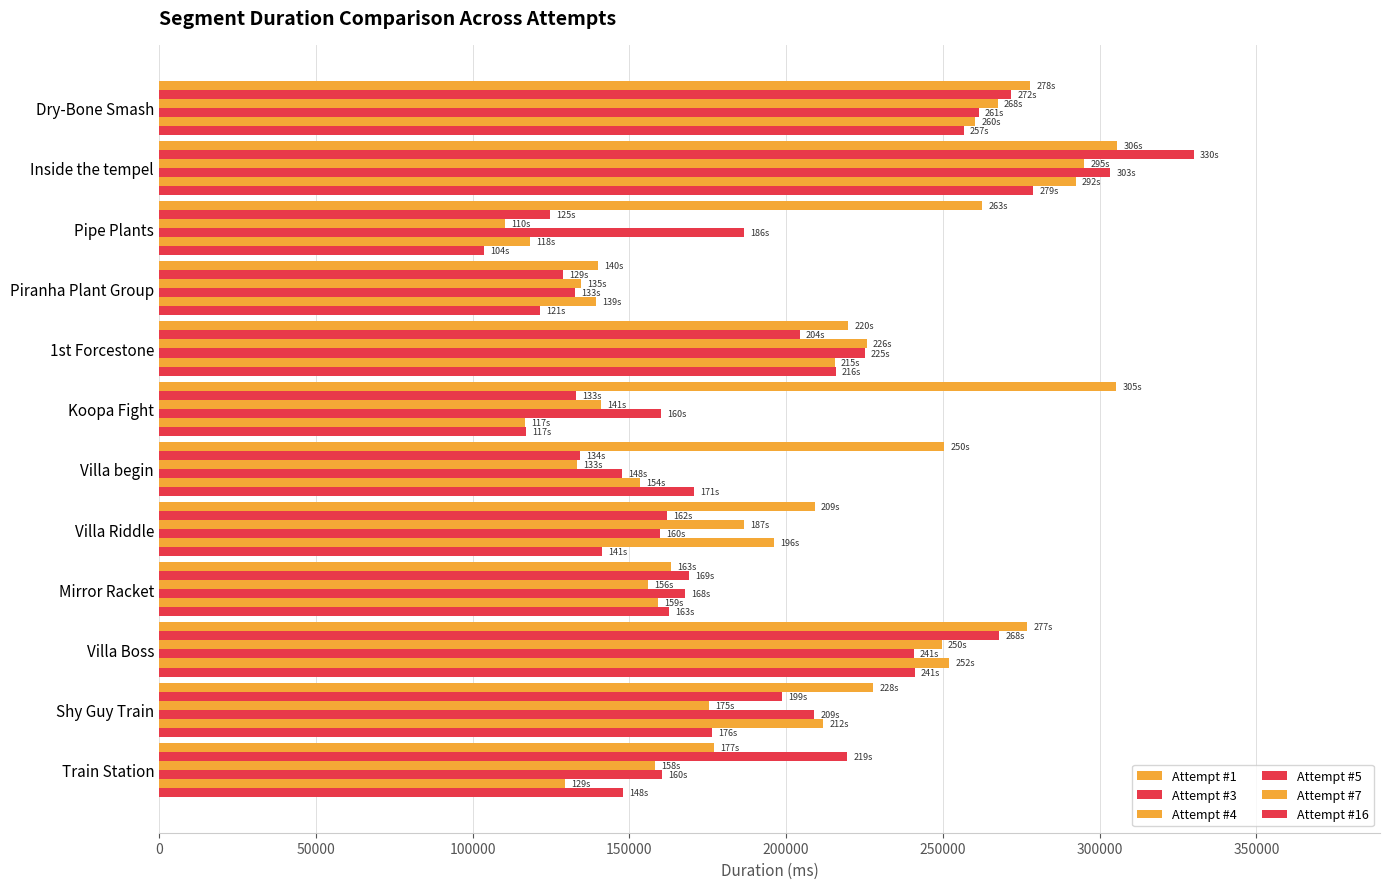

How many data points in Attempt #4 are less than 175380?

6